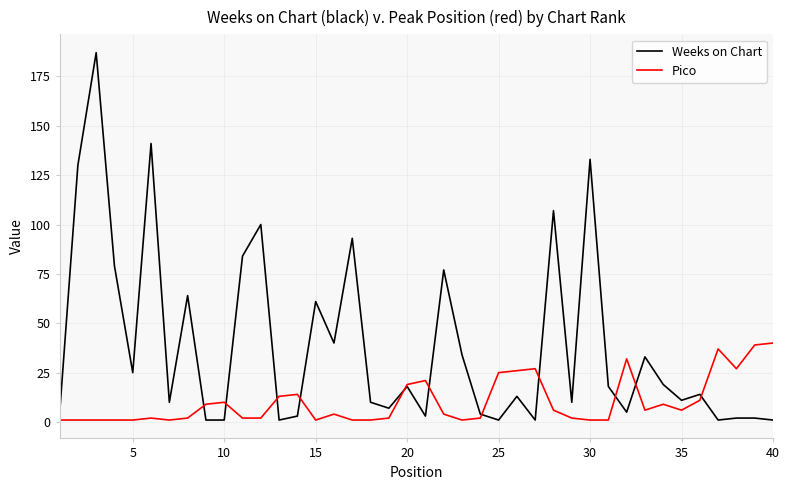

Rank the series by their maximum value, from lowest to highest.

Pico, Weeks on Chart